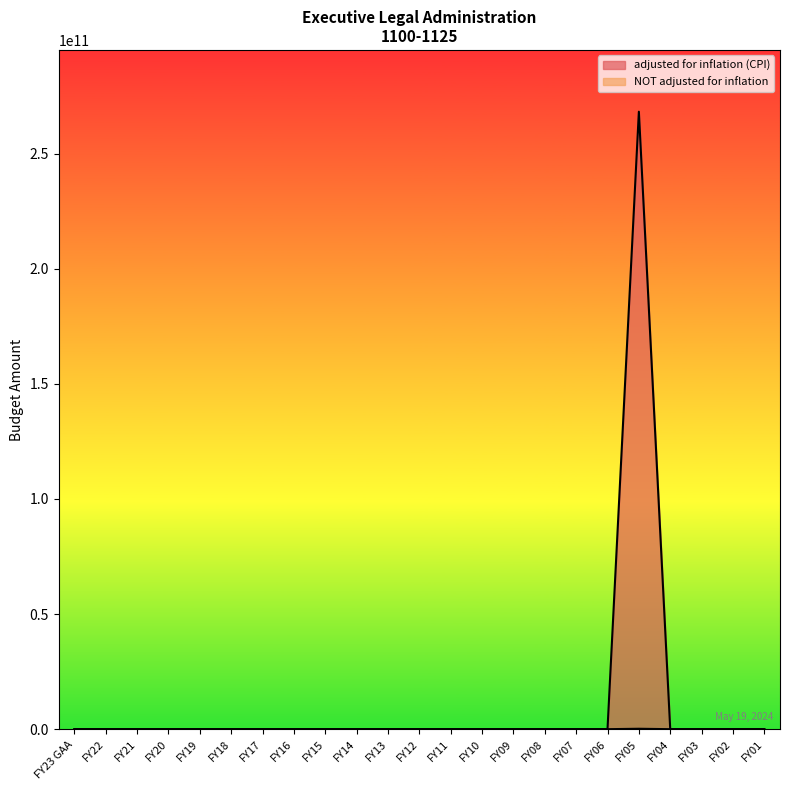

List the series in order of their overall mean, lowest first.

NOT adjusted for inflation, adjusted for inflation (CPI)